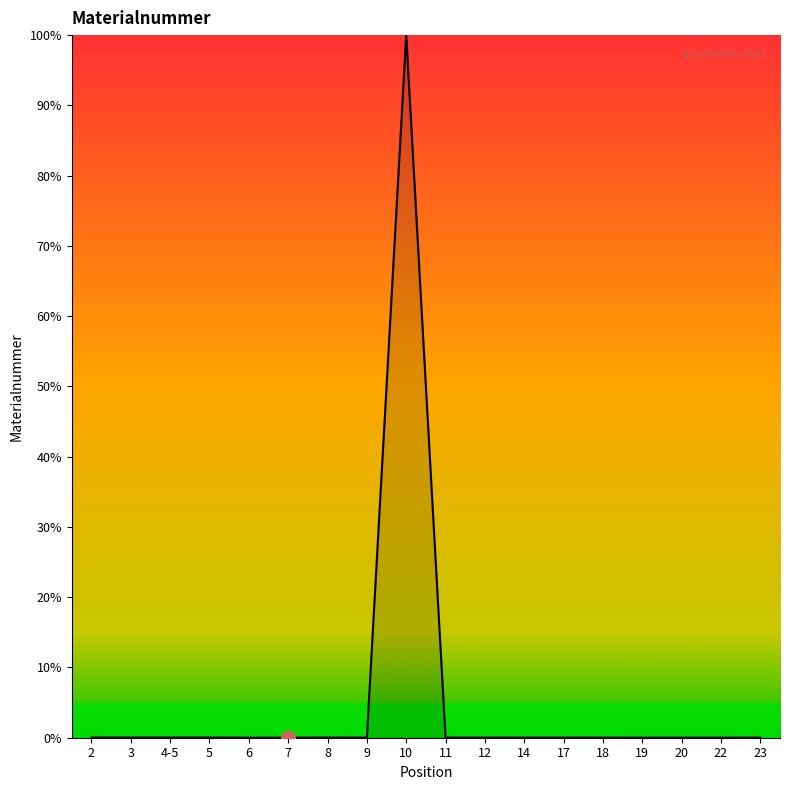

What is the maximum value shown in the chart?

100.0